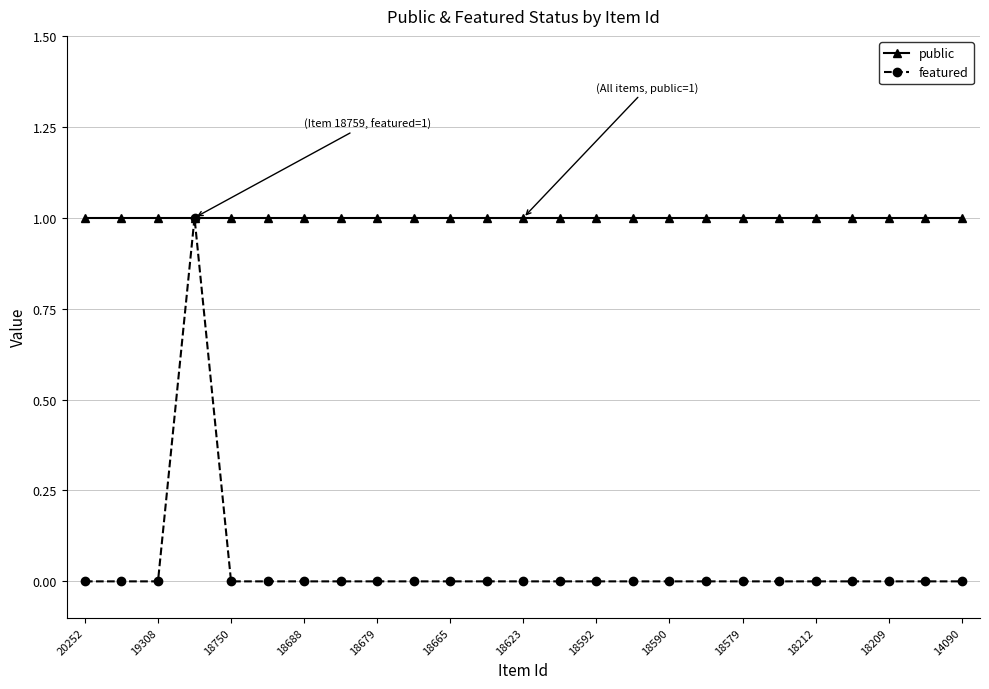

Which series has the largest range (max minus min)?

featured